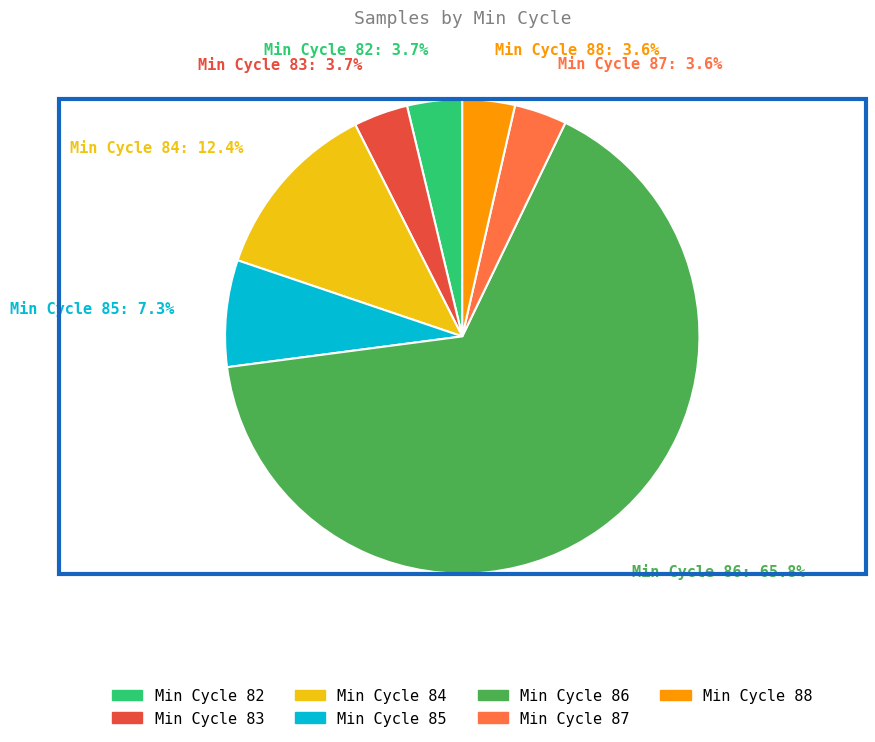

How many segments does this pie chart have?

7